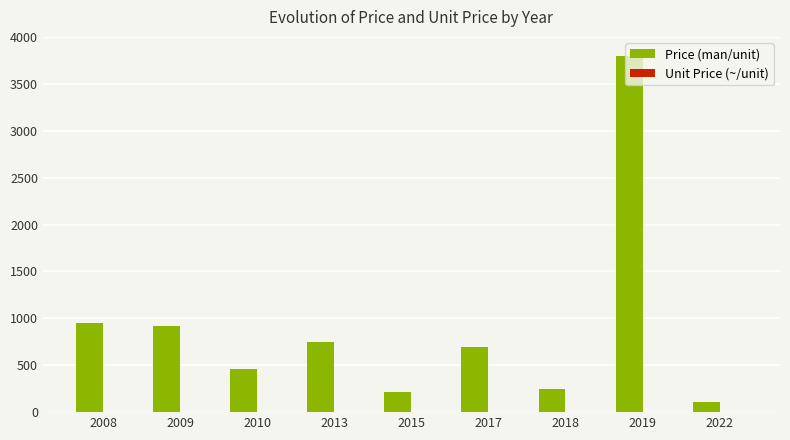

Between 2017 and 2019, which series saw the biggest shift?

Price (man/unit)